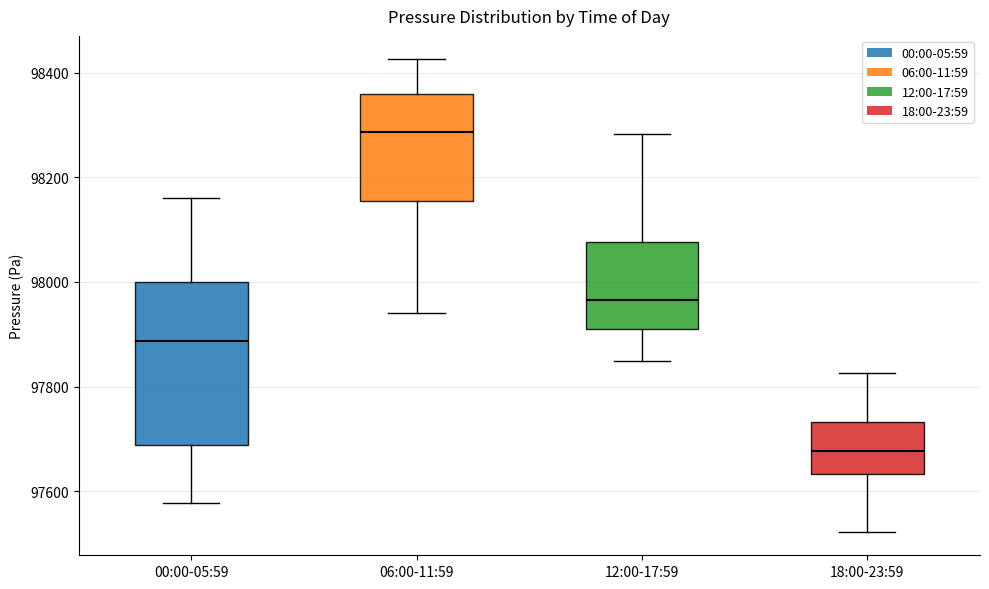

Which box has the highest median line?

06:00-11:59